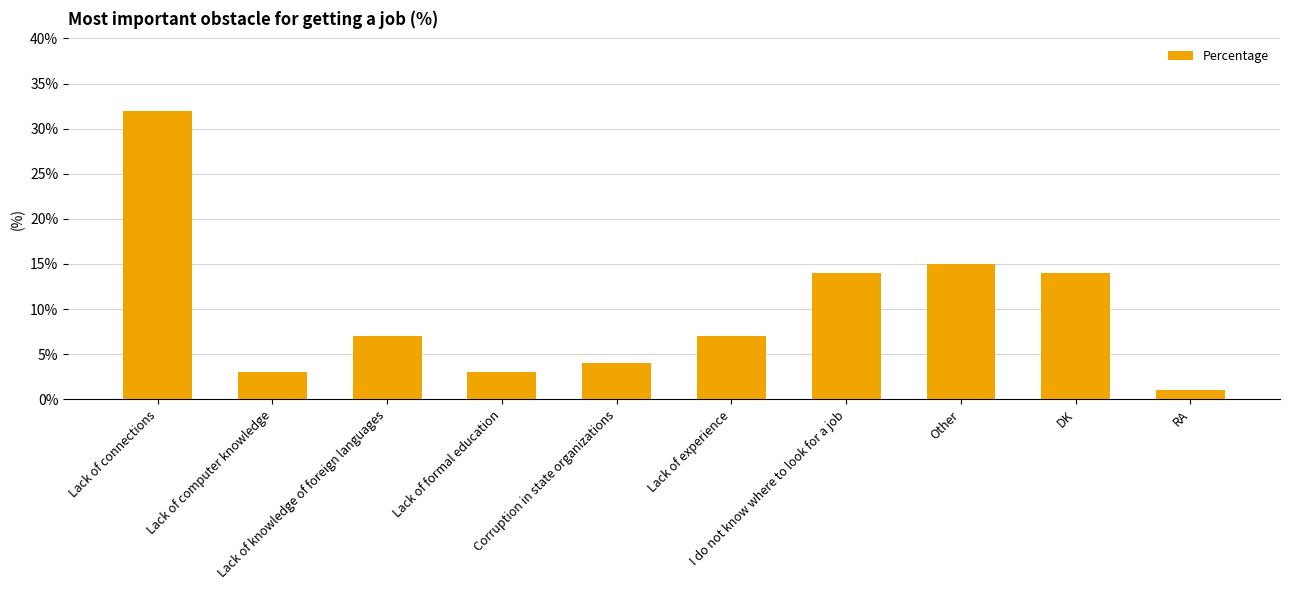

At which label is the value closest to 16?

Other